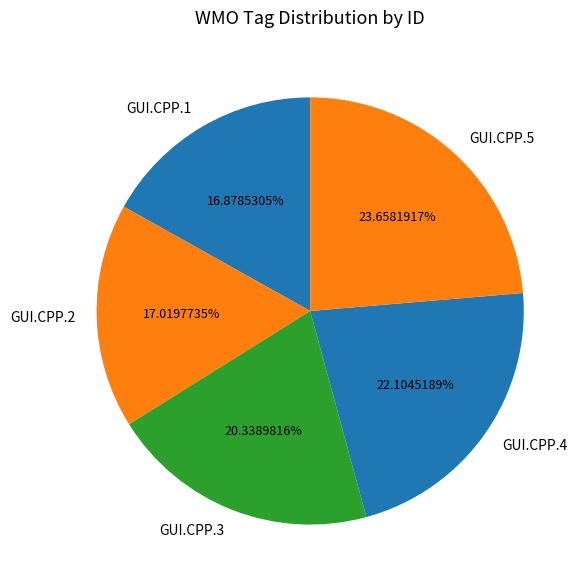

Approximately how many times larger is the value at GUI.CPP.2 compared to GUI.CPP.4?

0.8